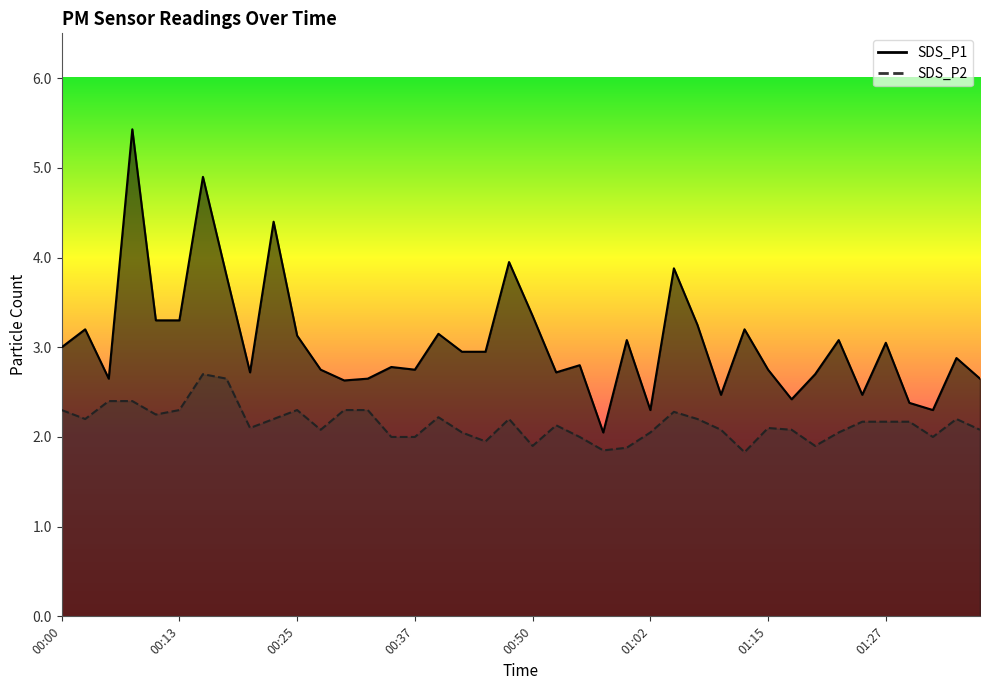

Rank the series at 00:20 from lowest to highest value.

SDS_P2, SDS_P1